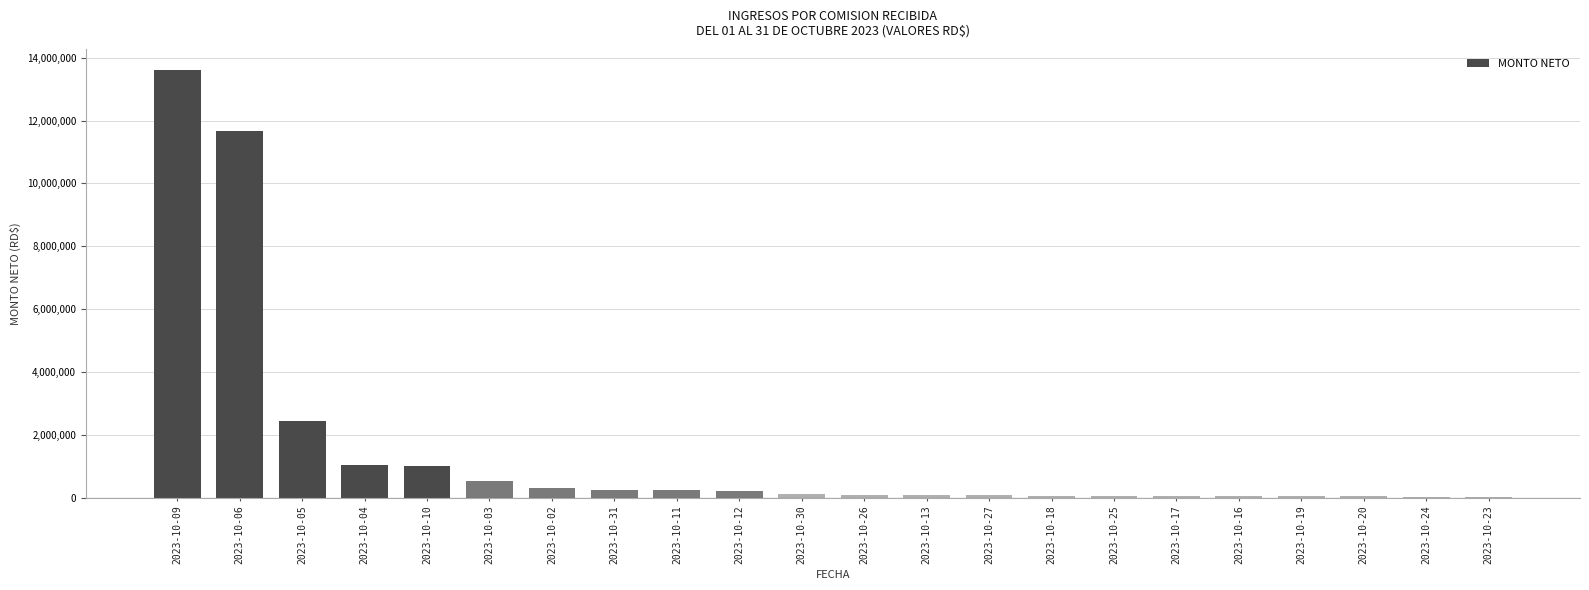

Where is the data nearest to the value 6819638?

2023-10-05